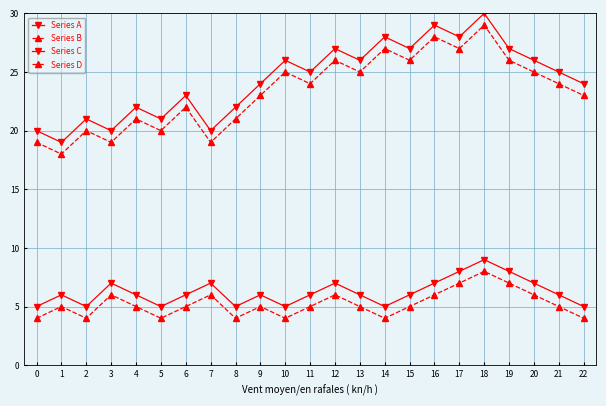

True or false: Series D and Series C cross at least once.

False